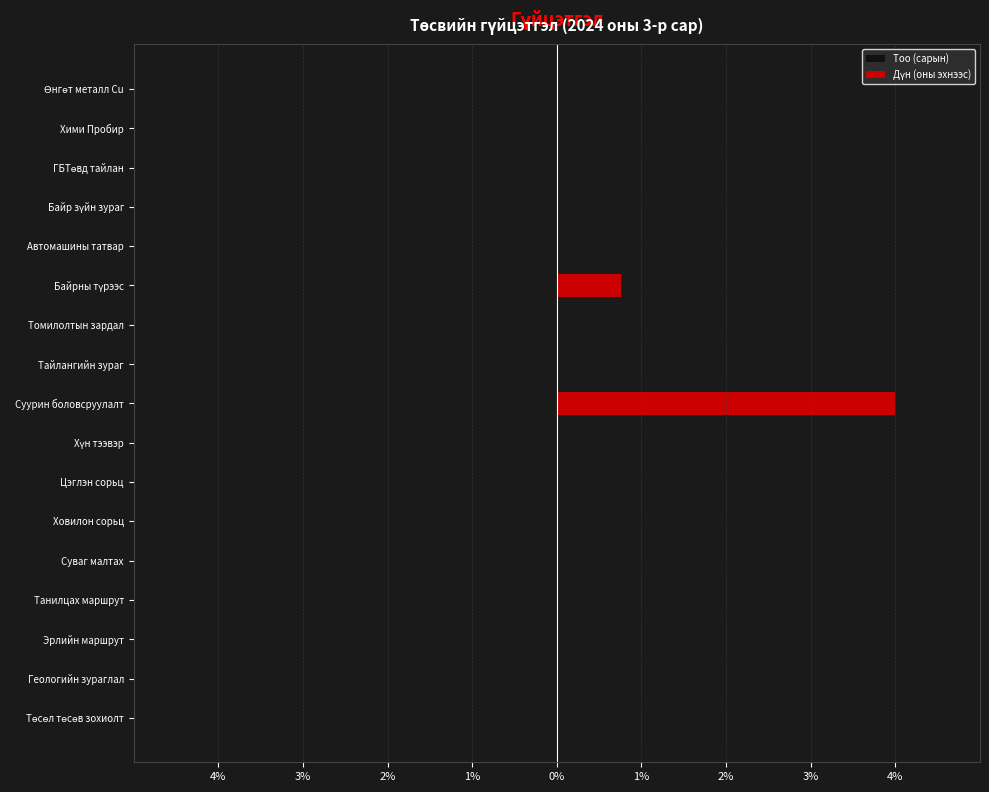

Rank the series by their maximum value, from highest to lowest.

Дүн (оны эхнээс), Тоо (сарын)